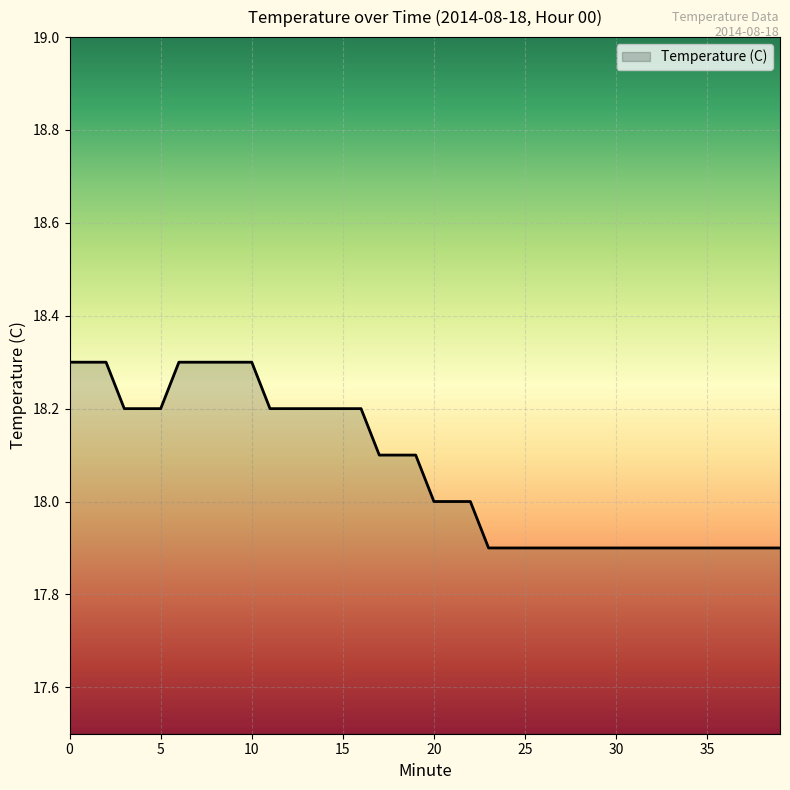

What is the maximum value shown in the chart?

18.3